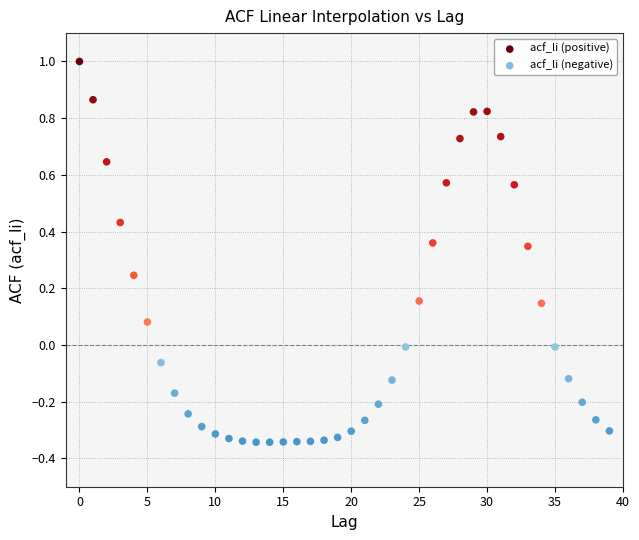

Which series contains the lowest Y value?

acf_li (negative)